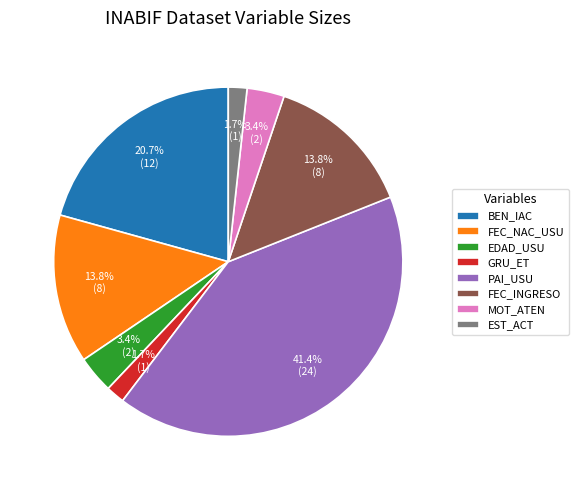

Does any single category account for the majority?

No